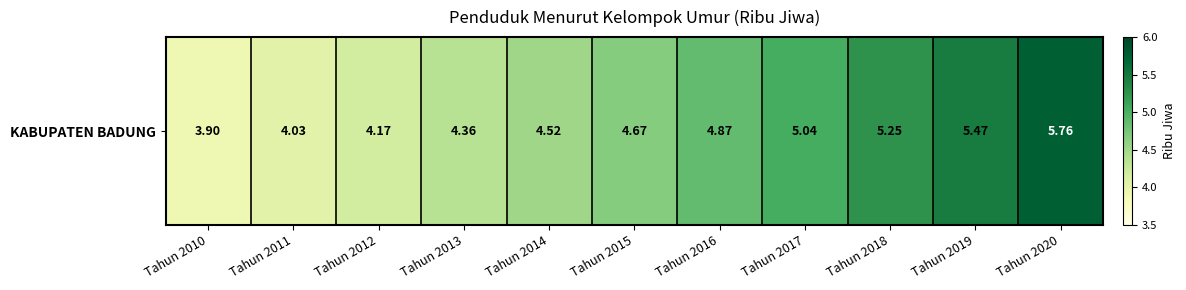

Which label corresponds to the smallest value in the chart?

Tahun 2010